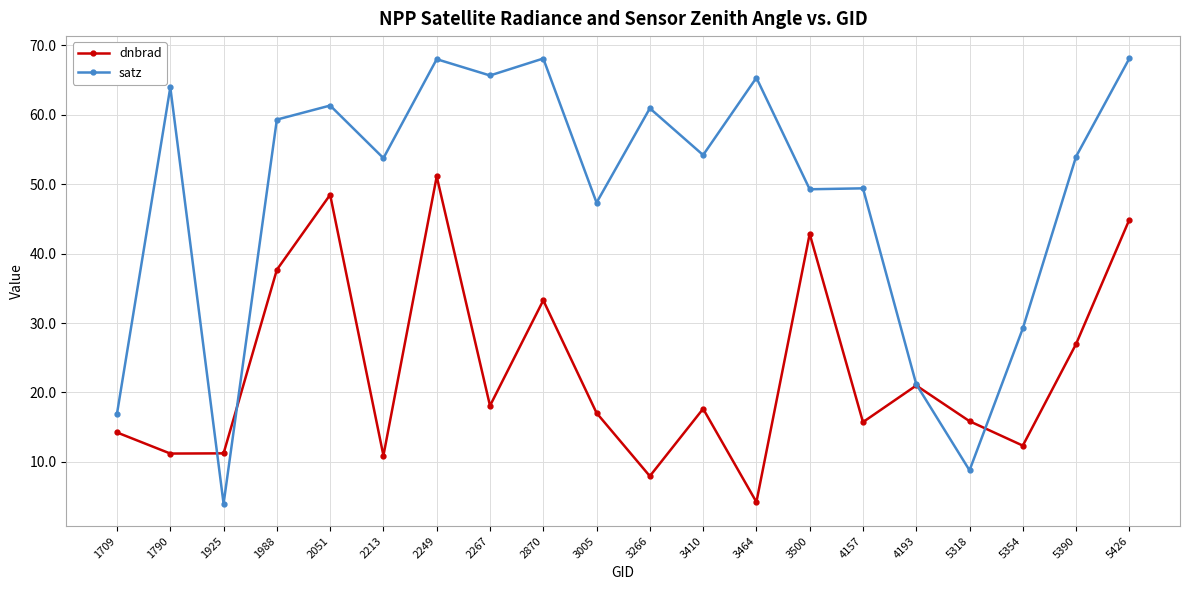

Rank the series by their maximum value, from highest to lowest.

satz, dnbrad